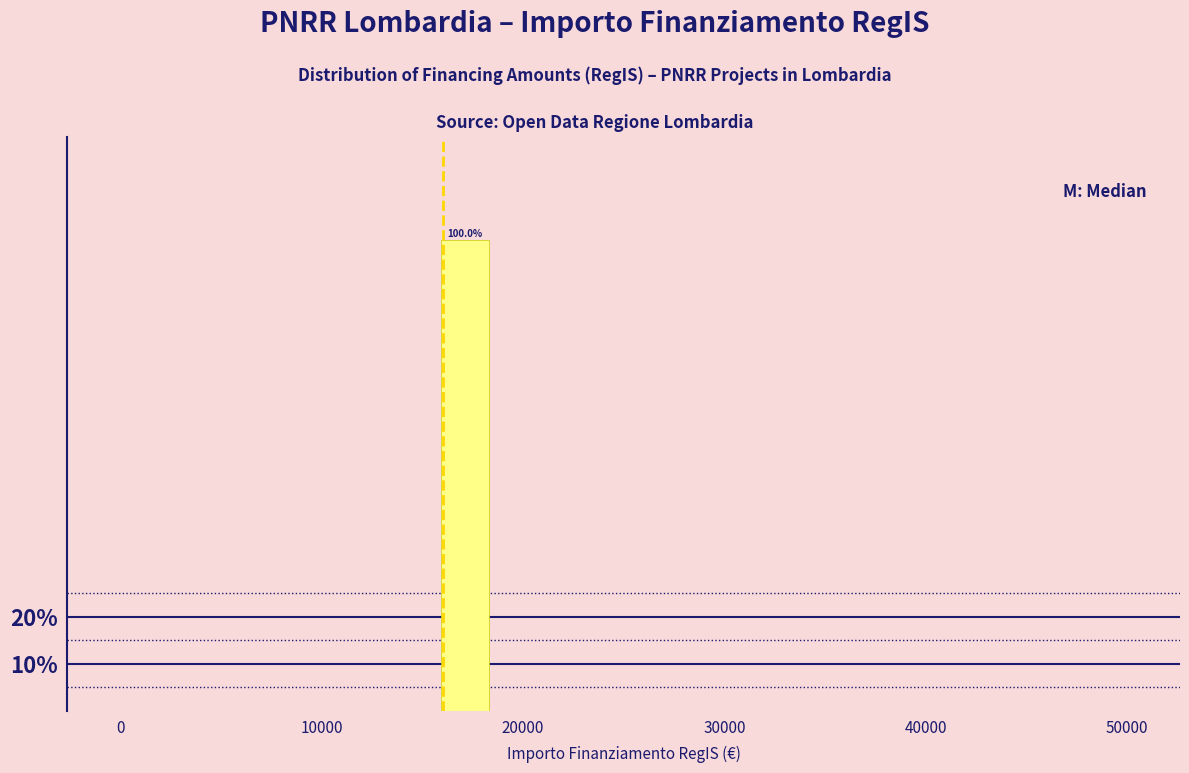

Read against the x-axis, roughly where is the centre of the tallest bar?

17000